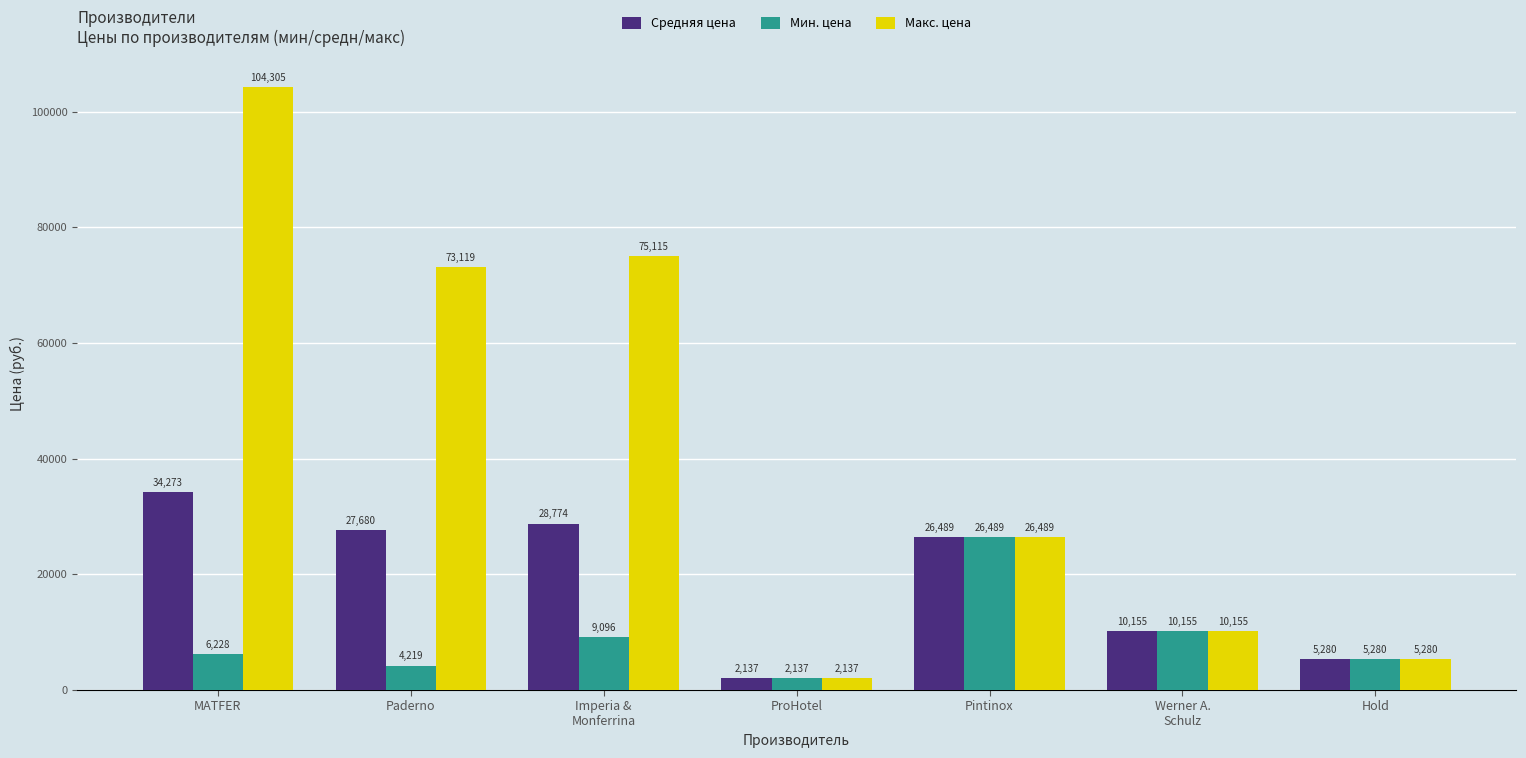

What is the sum of the Макс. цена values at Imperia &
Monferrina and Werner A.
Schulz?

85270.0